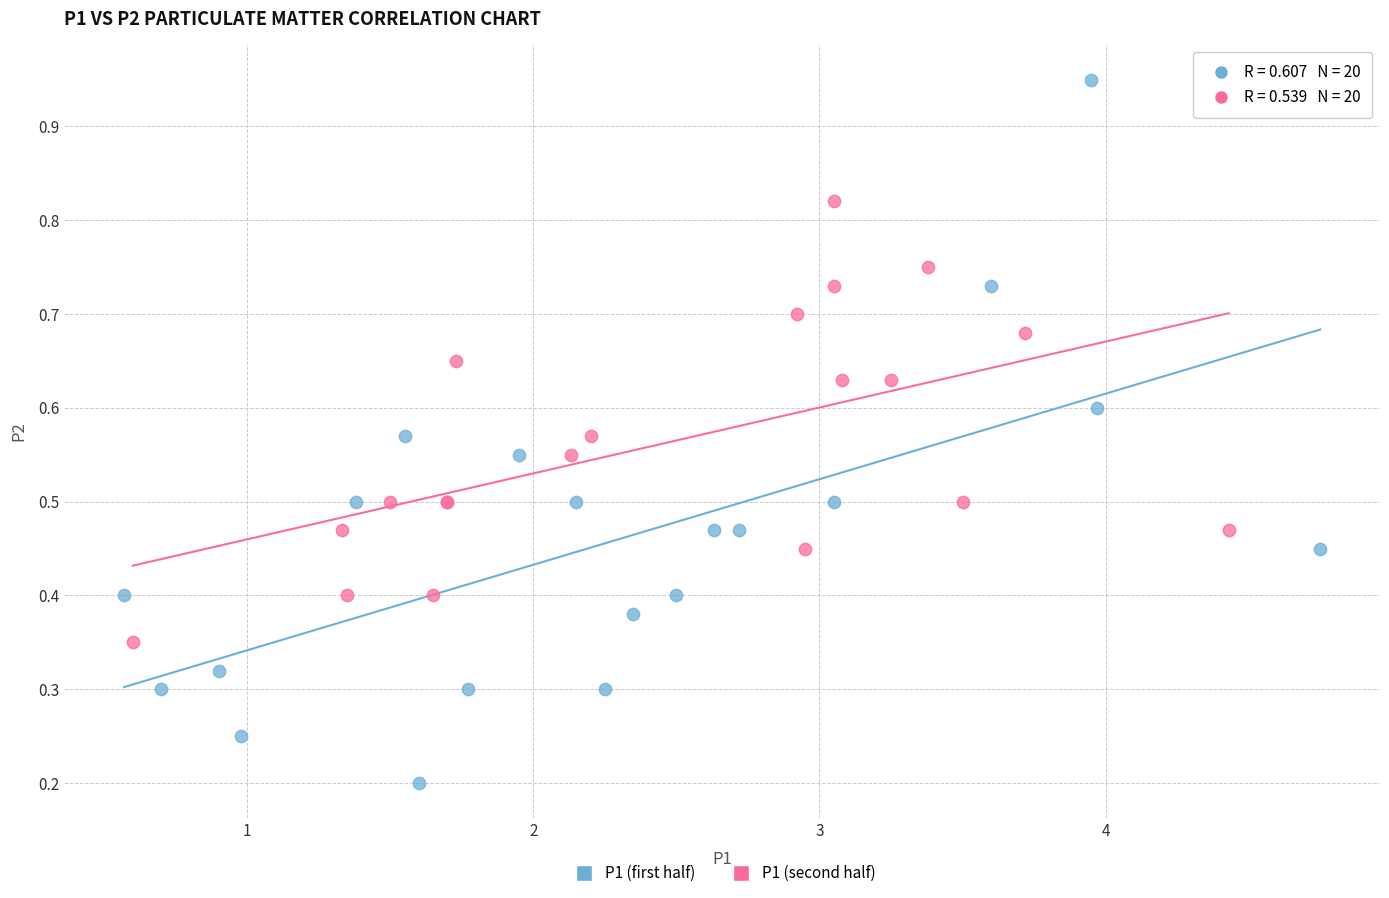

Which series reaches the maximum Y coordinate?

P1 (first half)